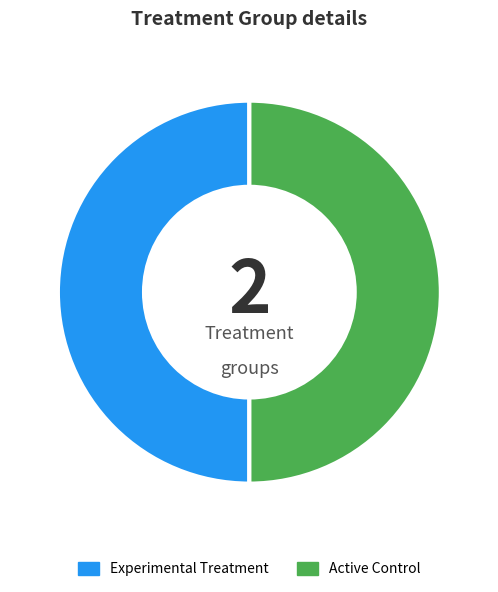

Do Experimental Treatment and Active Control together represent more than half of the pie?

Yes